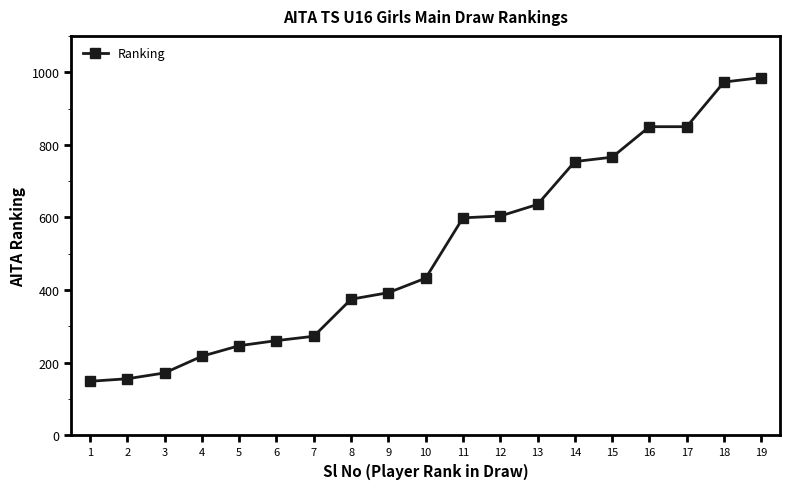

Is it true that the value at 4 is 57?

False